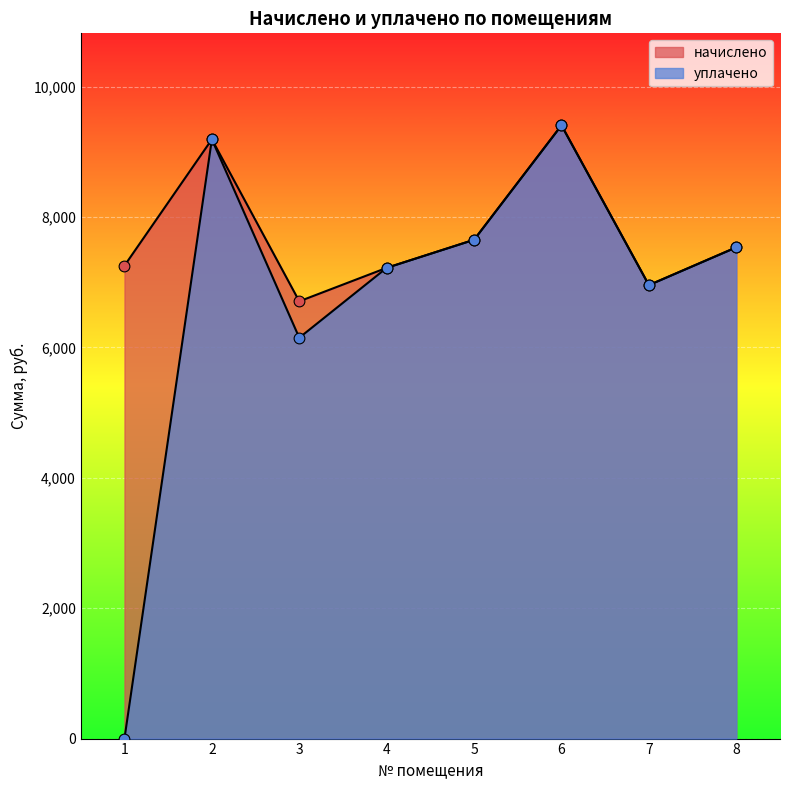

What is the total value across all series at 3?

12854.7